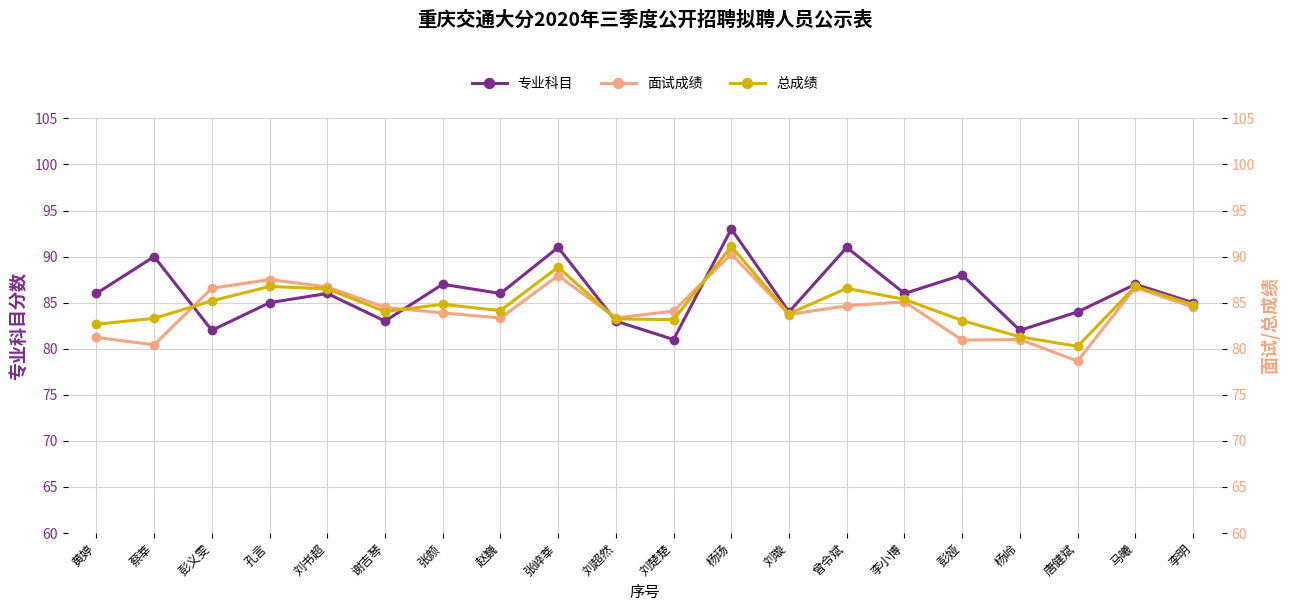

How many intersections are there between 面试成绩 and 专业科目?

4